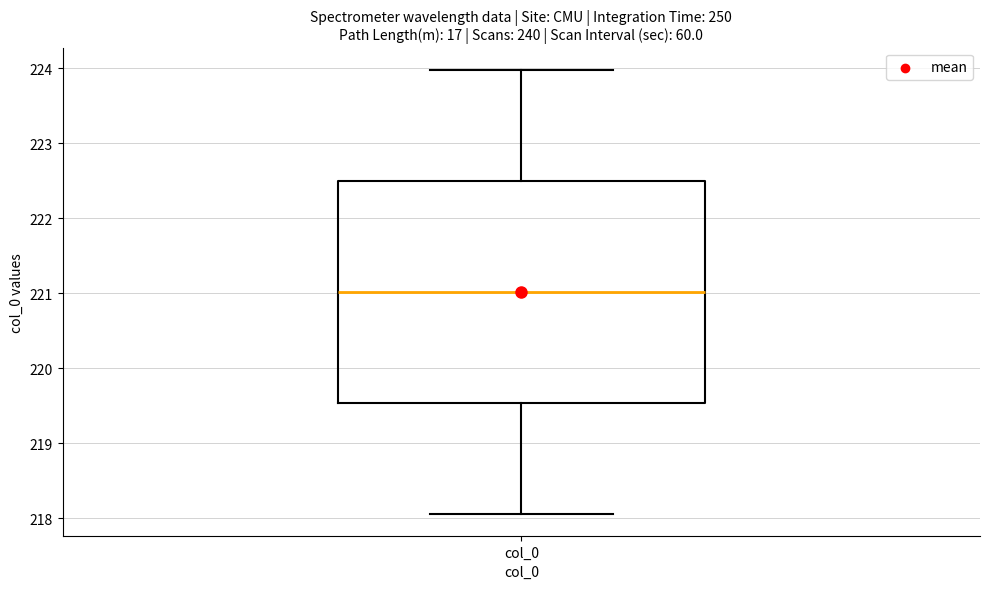

Transcribe this box plot: give where the median line is, the range the box spans, and where the two whiskers end, as read against the y-axis. The values are not printed on the chart, so give them approximately, as read against the axis.

median 221.0, box 219.5 to 222.5, whiskers 218.1 to 224.0